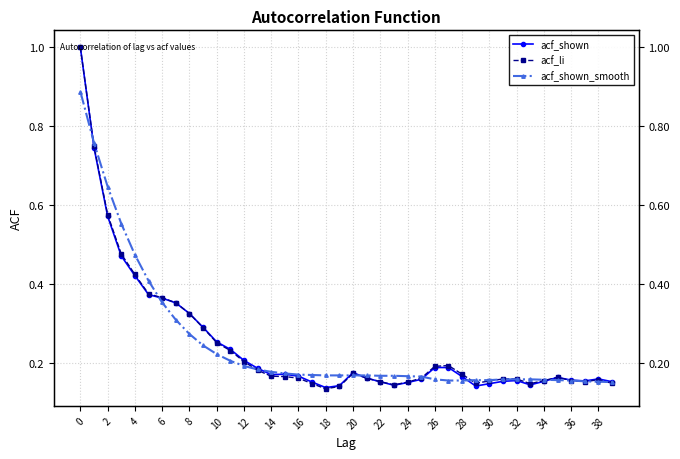

In acf_li, how many points are lower than both neighbors (excluding endpoints)?

5